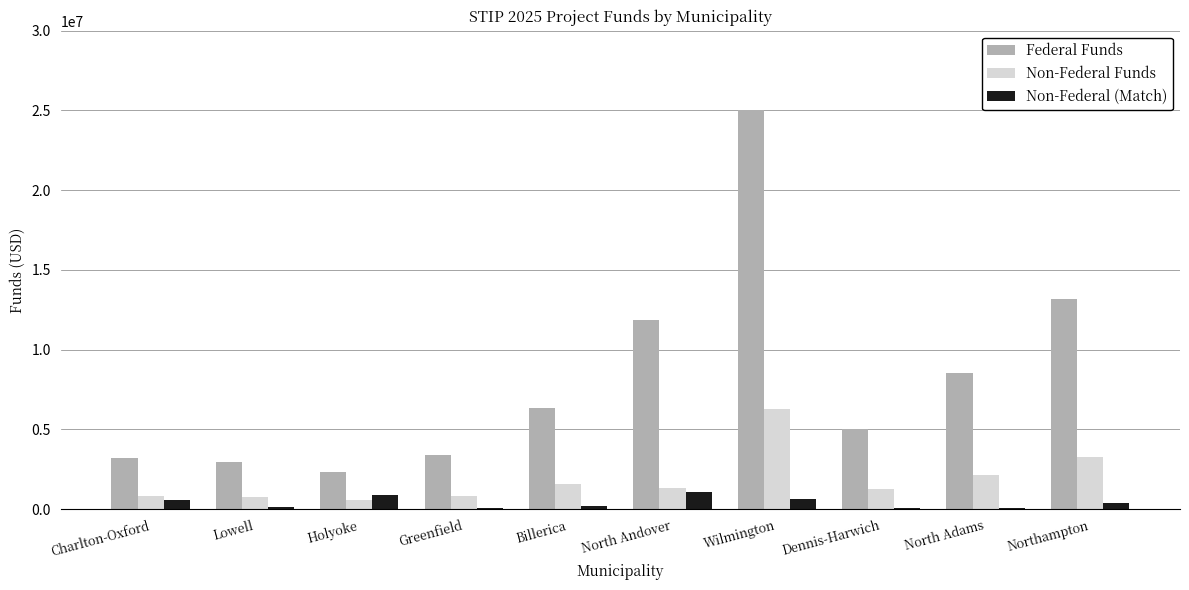

Count the number of categories in the chart.

10